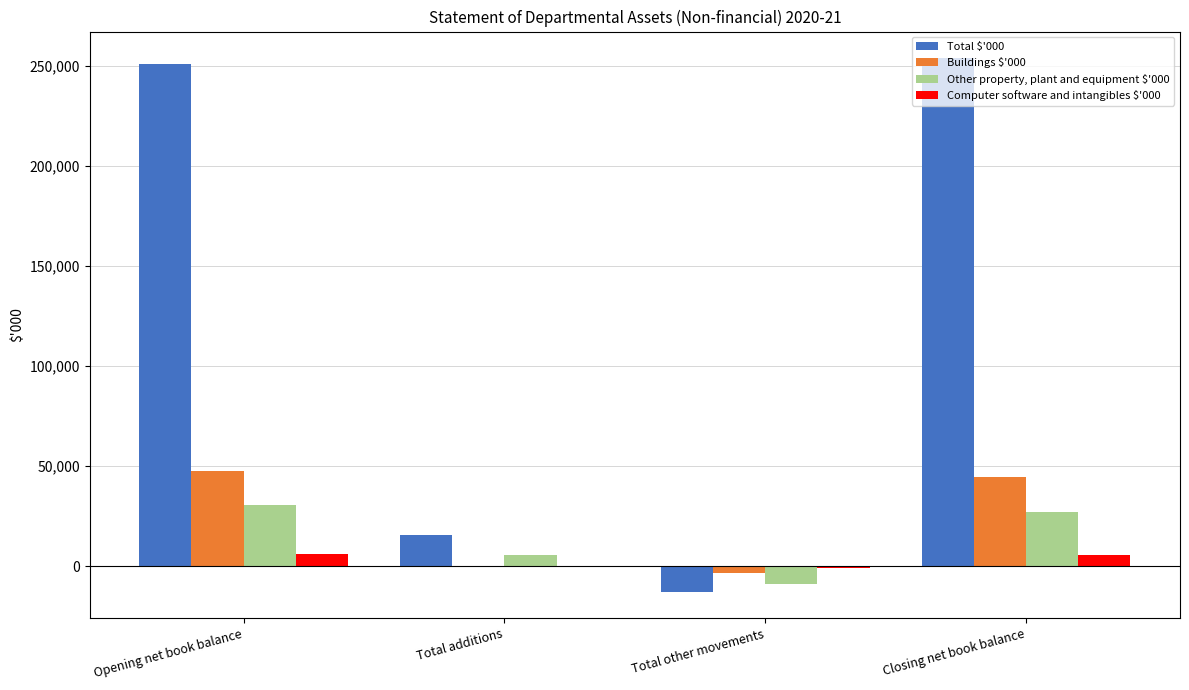

What is the total value across all series at Opening net book balance?

335350